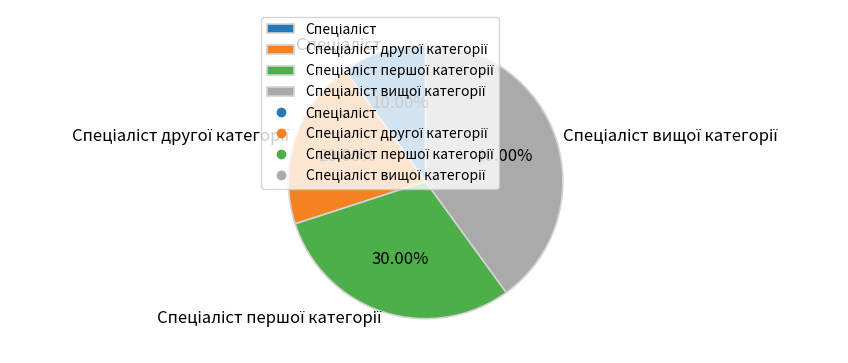

Is there any slice that represents more than half of the pie?

No